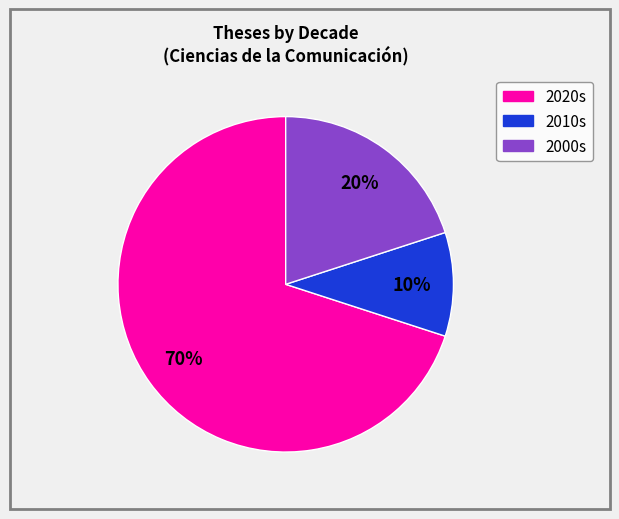

Is there any slice that represents more than half of the pie?

Yes